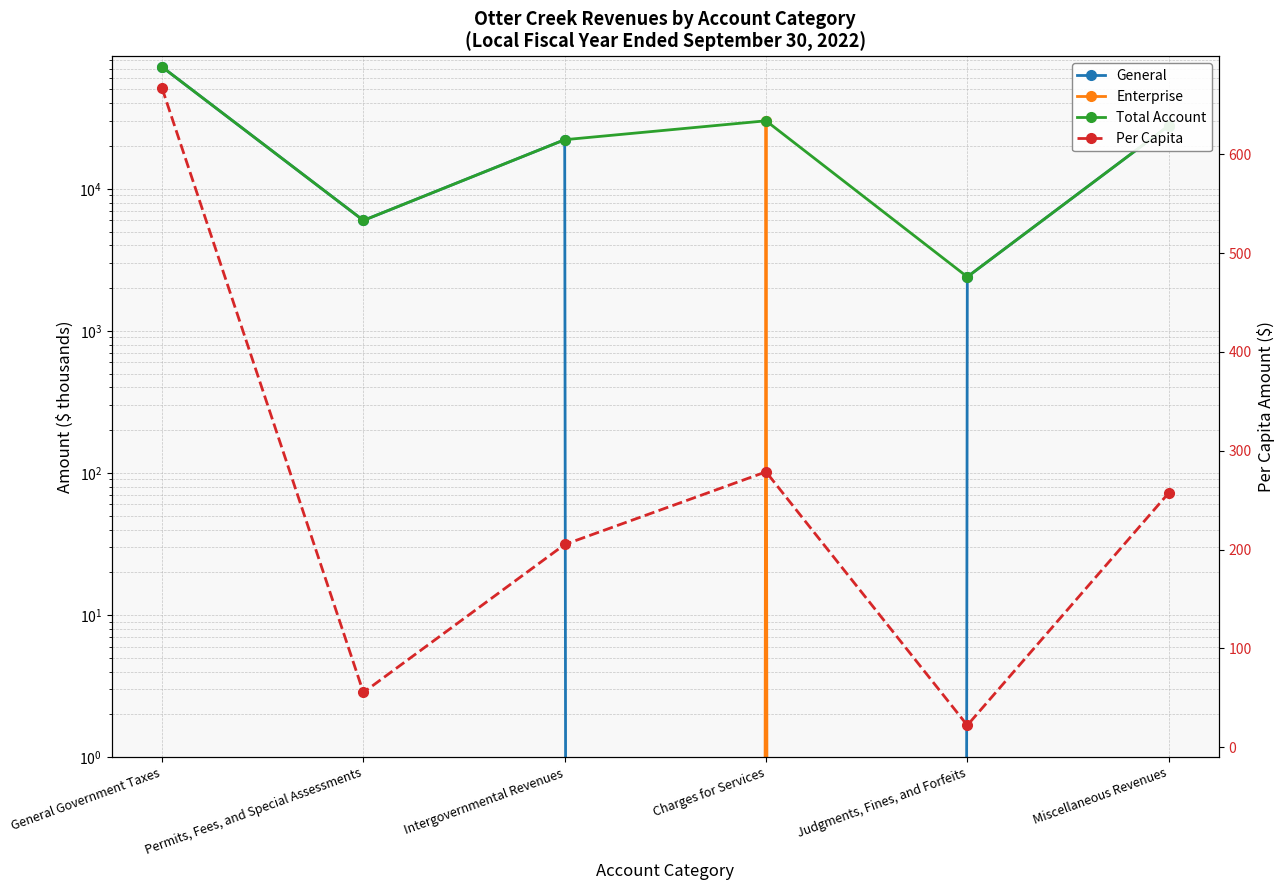

The value of Enterprise at General Government Taxes is 0.0. True or false?

True